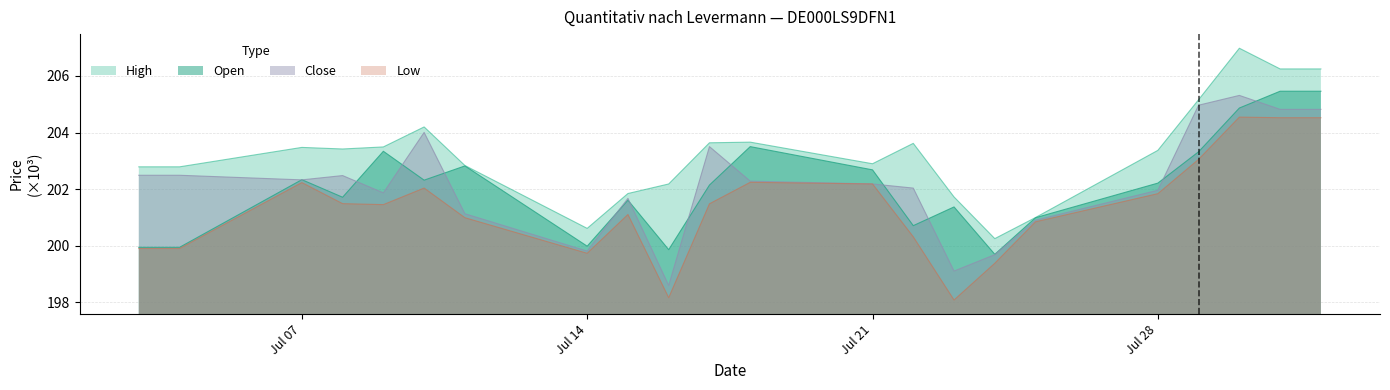

The High series shows 200.2 at 24.07.2025. True or false?

True